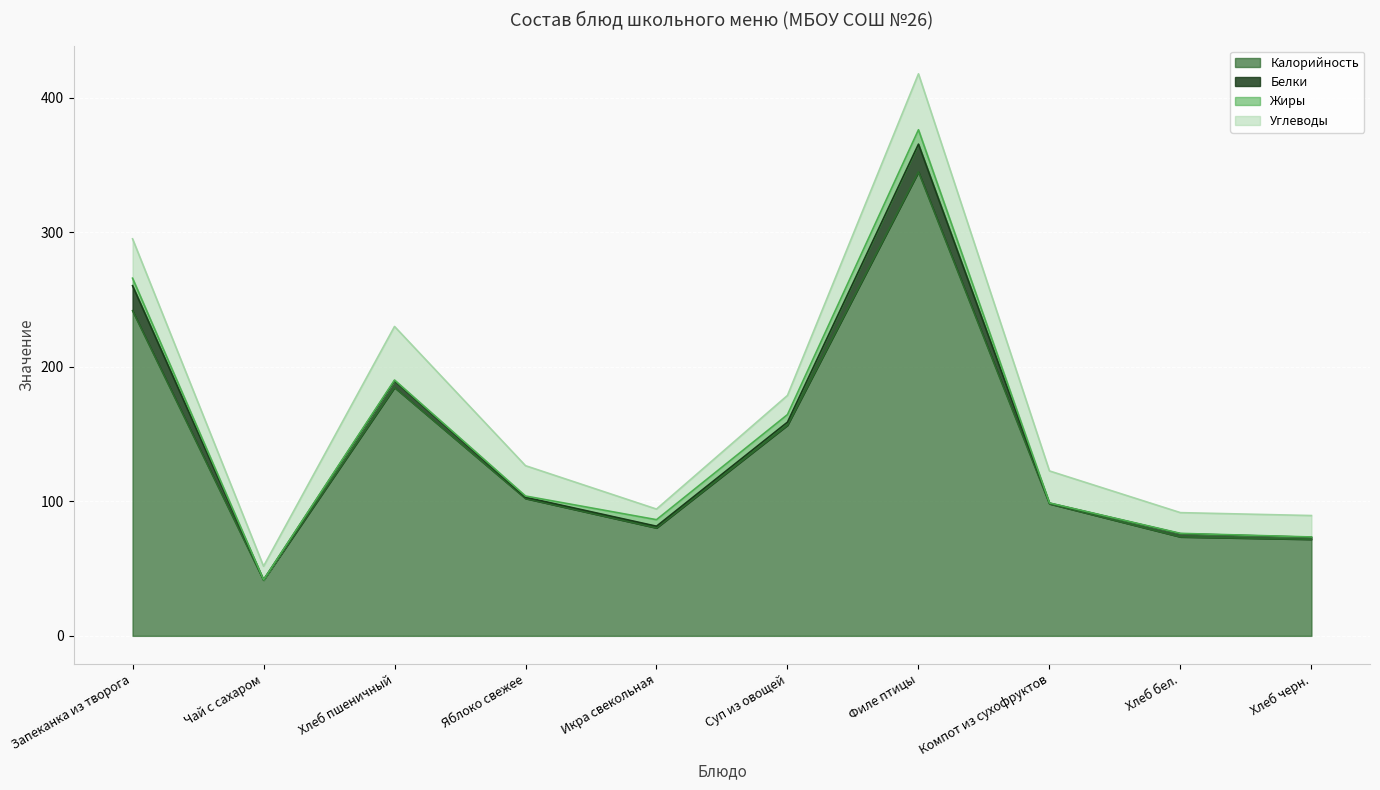

What are all the series names shown in the legend?

Калорийность, Белки, Жиры, Углеводы